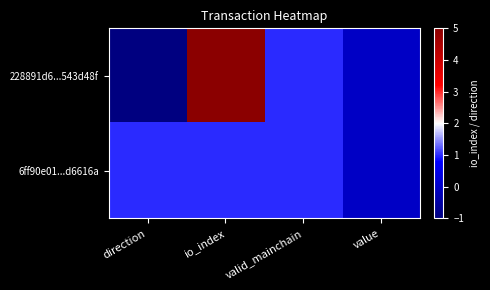

Which category has the highest value across all series?

io_index